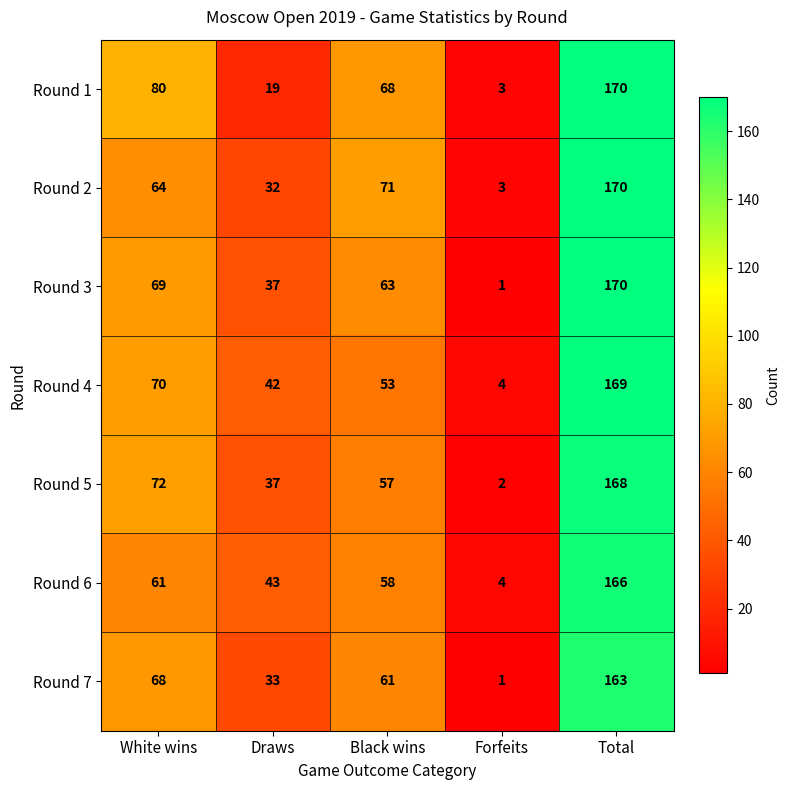

What is the difference between the maximum and minimum values in the Round 2 series?

167